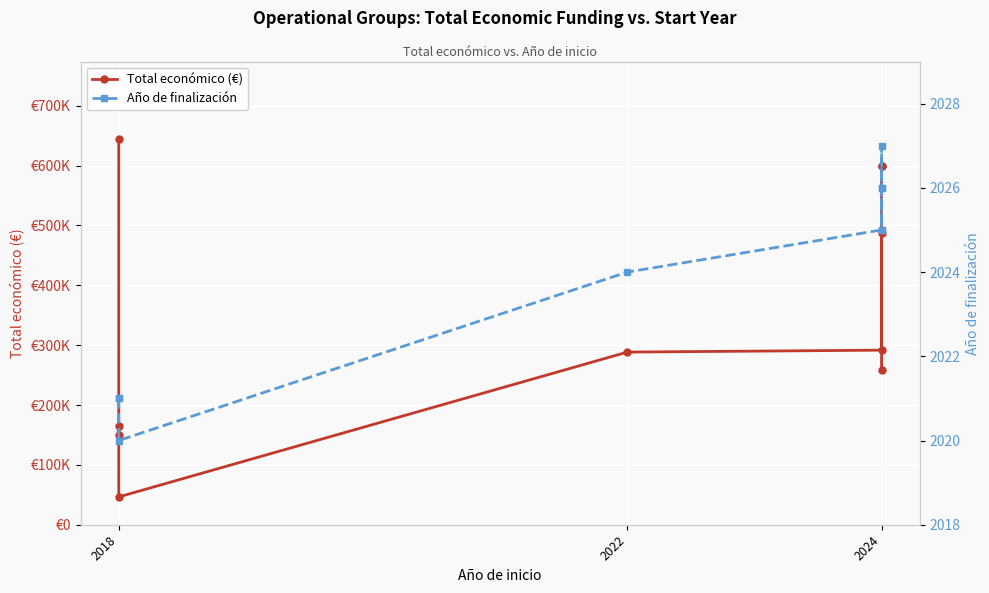

What are all the series names shown in the legend?

Total económico (€), Año de finalización